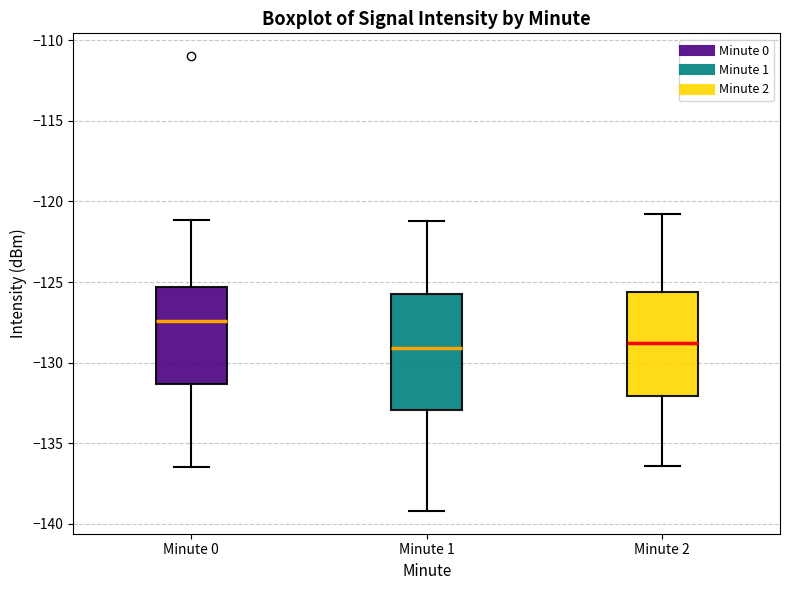

Reading left to right, transcribe this box plot: for each box, give where its median line is, the range the box spans, and where its two whiskers end, as read against the y-axis. The values are not printed on the chart, so give them approximately, as read against the axis.

Minute 0: median -127.5, box -131.5 to -125.5, whiskers -136.5 to -121.0
Minute 1: median -129.0, box -133.0 to -125.5, whiskers -139.0 to -121.0
Minute 2: median -129.0, box -132.0 to -125.5, whiskers -136.5 to -121.0